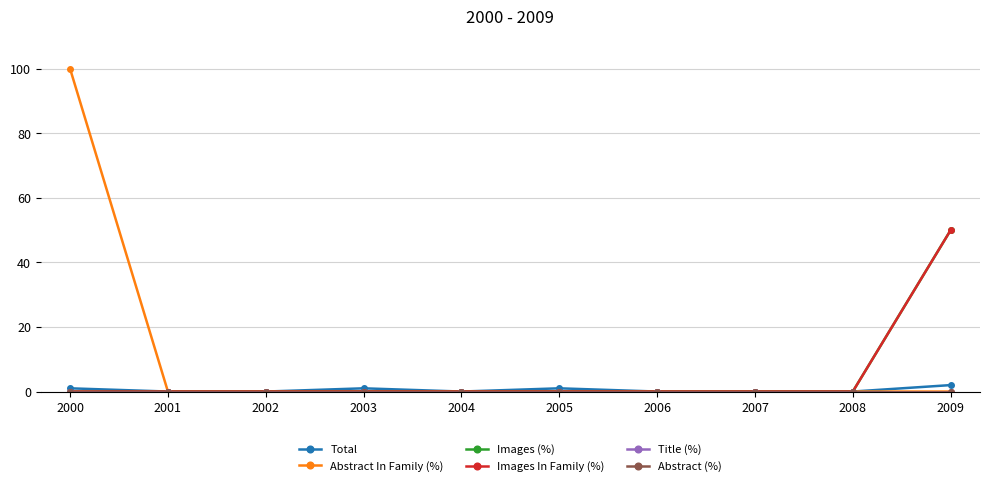

True or false: Abstract In Family (%) and Images (%) cross at least once.

False